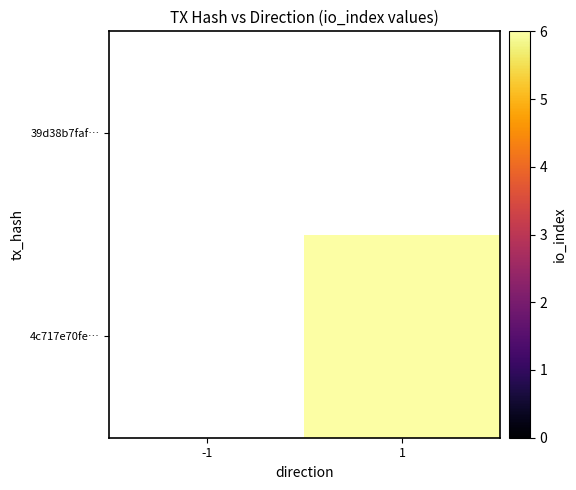

List the series in order of their overall mean, lowest first.

4c717e70fe…, 39d38b7faf…